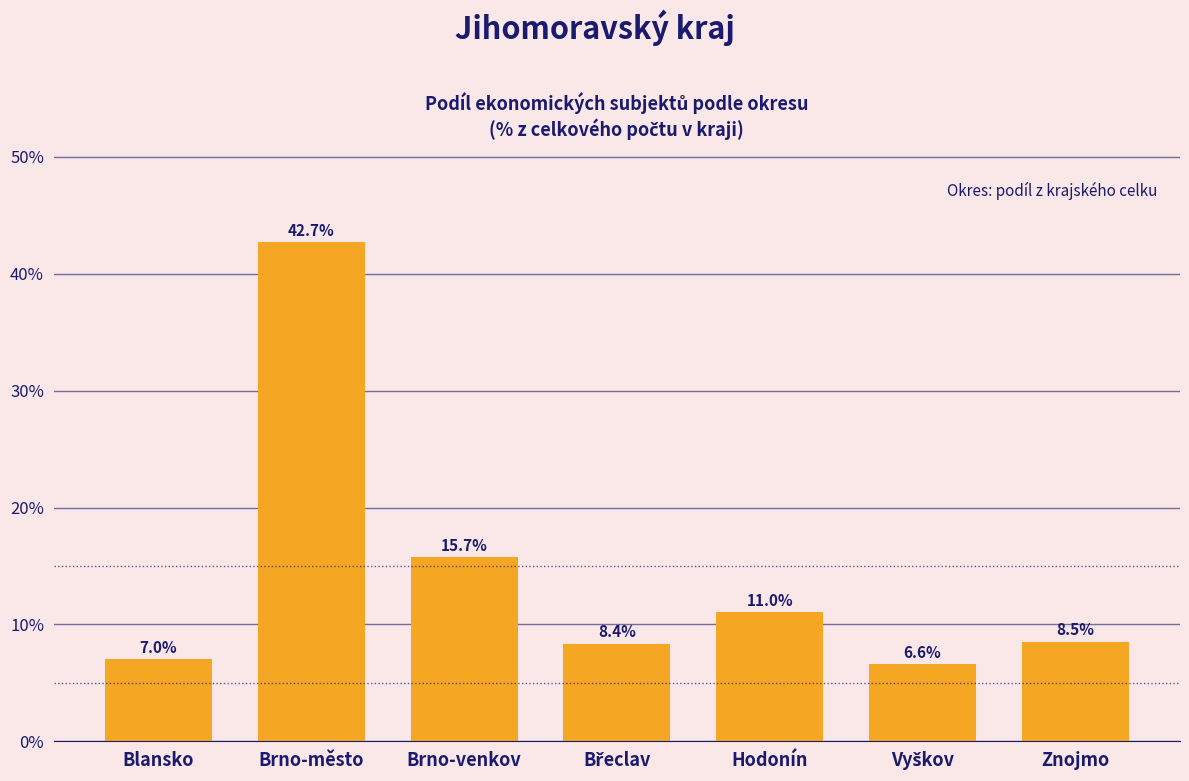

Reading left to right, list all the values displayed in this chart.

7.0	42.7	15.7	8.4	11.0	6.6	8.5